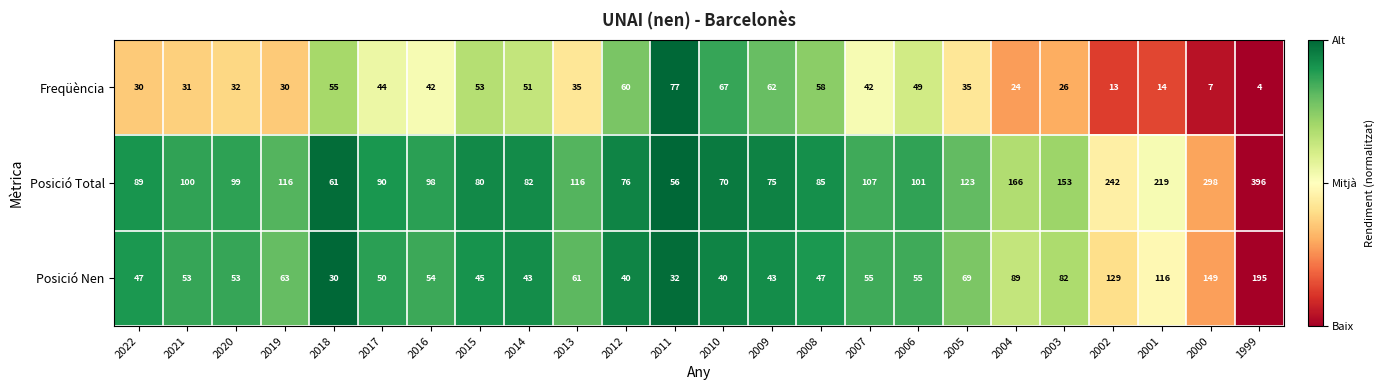

What is the difference between the maximum and second lowest values in the Posició Total series?

335